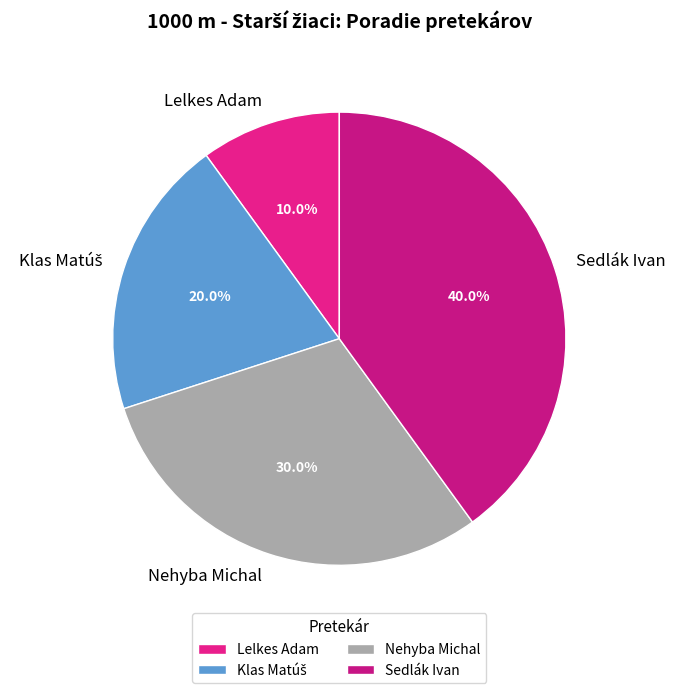

Is there a majority slice in this chart?

No